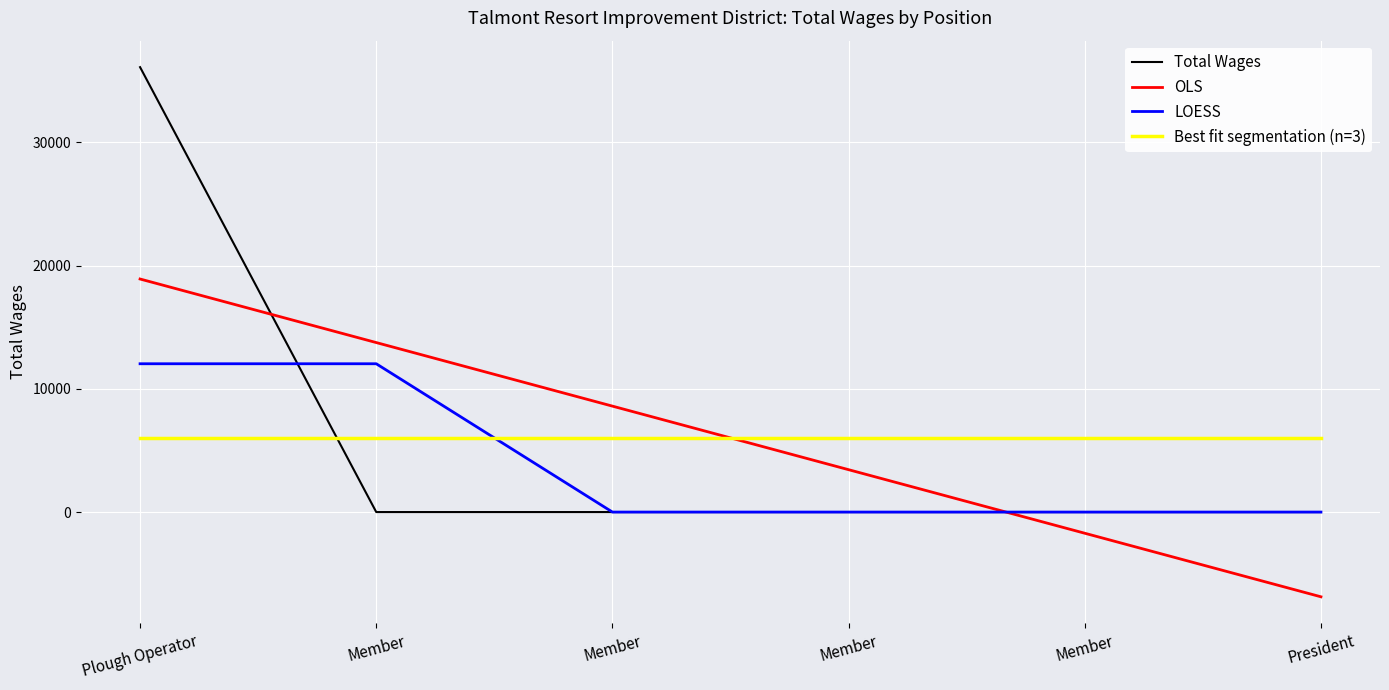

What are all the series names shown in the legend?

Total Wages, OLS, LOESS, Best fit segmentation (n=3)